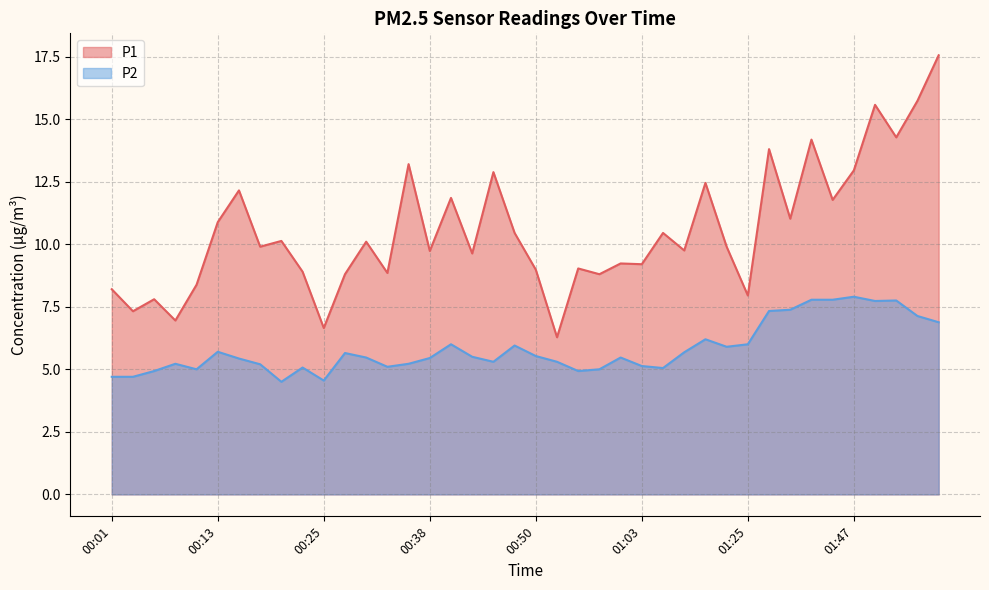

At how many categories does at least one series exceed 13?

7